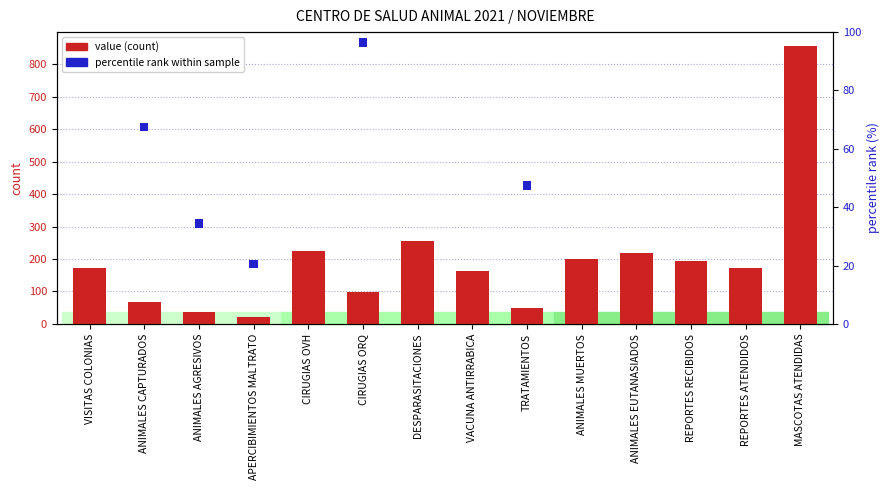

At which label is value (count) closest to 439?

DESPARASITACIONES